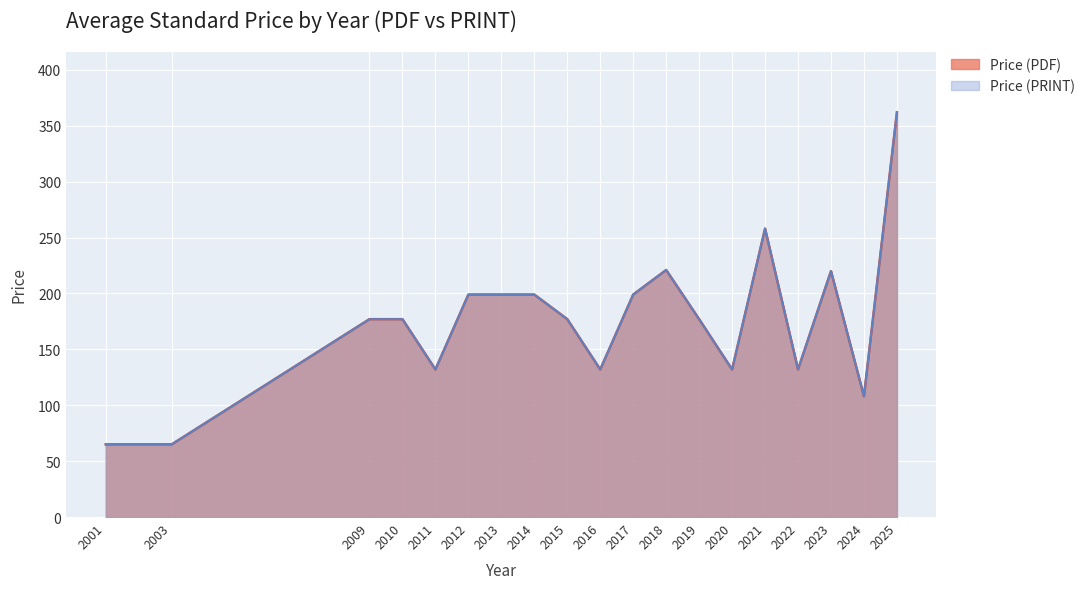

What is the average value of the Price (PRINT) series?

175